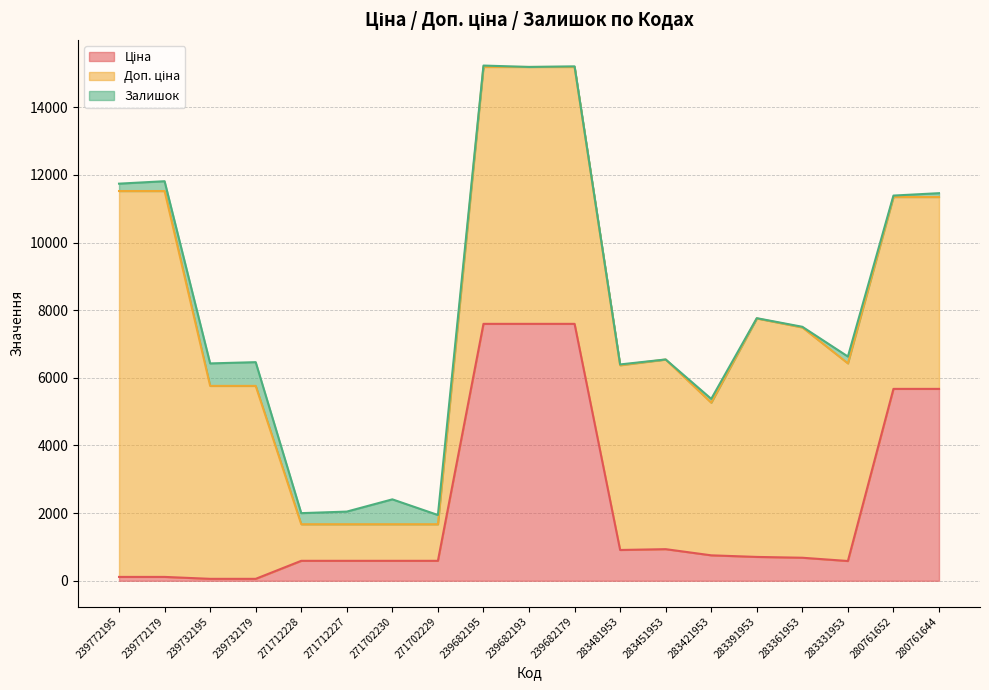

Reading right to left, what are all the values shown in this chart?

Ціна: 280761644=5673.8	280761652=5673.8	283331953=584.4	283361953=681.0	283391953=705.1	283421953=752.2	283451953=934.5	283481953=910.4	239682179=7596.5	239682193=7596.5	239682195=7596.5	271702229=589.9	271702230=589.9	271712227=589.9	271712228=589.9	239732179=57.0	239732195=57.0	239772179=114.1	239772195=114.1
Доп. ціна: 280761644=5673.8	280761652=5673.8	283331953=5843.9	283361953=6809.8	283391953=7051.3	283421953=4513.3	283451953=5607.2	283481953=5462.3	239682179=7596.5	239682193=7596.5	239682195=7596.5	271702229=1081.7	271702230=1081.7	271712227=1081.7	271712228=1081.7	239732179=5705.0	239732195=5705.0	239772179=11410.0	239772195=11410.0
Залишок: 280761644=113.0	280761652=42.0	283331953=202.0	283361953=19.0	283391953=8.0	283421953=113.0	283451953=2.0	283481953=24.0	239682179=17.0	239682193=0.0	239682195=41.0	271702229=273.0	271702230=736.0	271712227=374.0	271712228=328.0	239732179=702.0	239732195=665.0	239772179=290.0	239772195=218.0